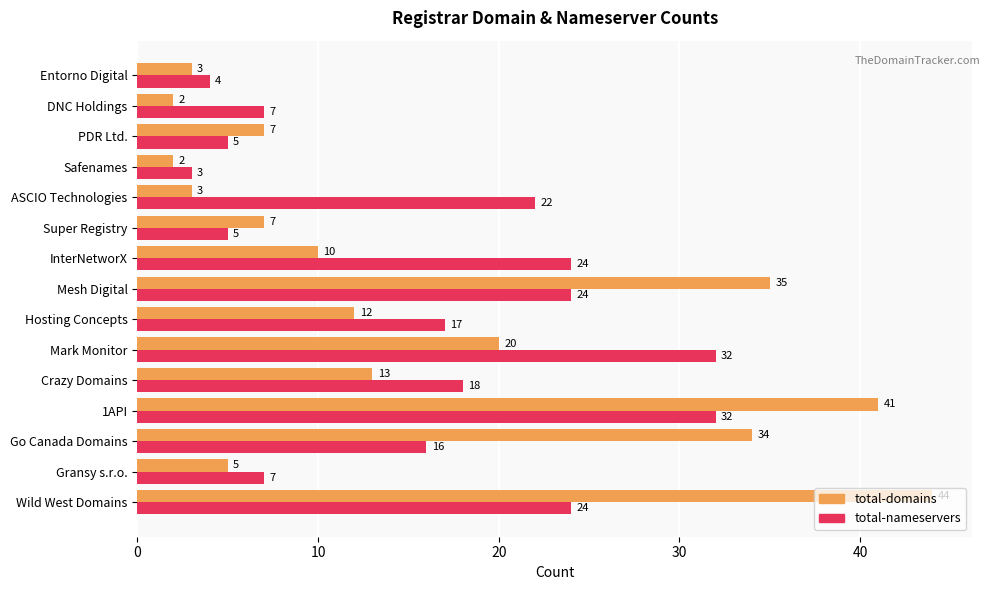

Where is total-nameservers nearest to the value 17?

Hosting Concepts